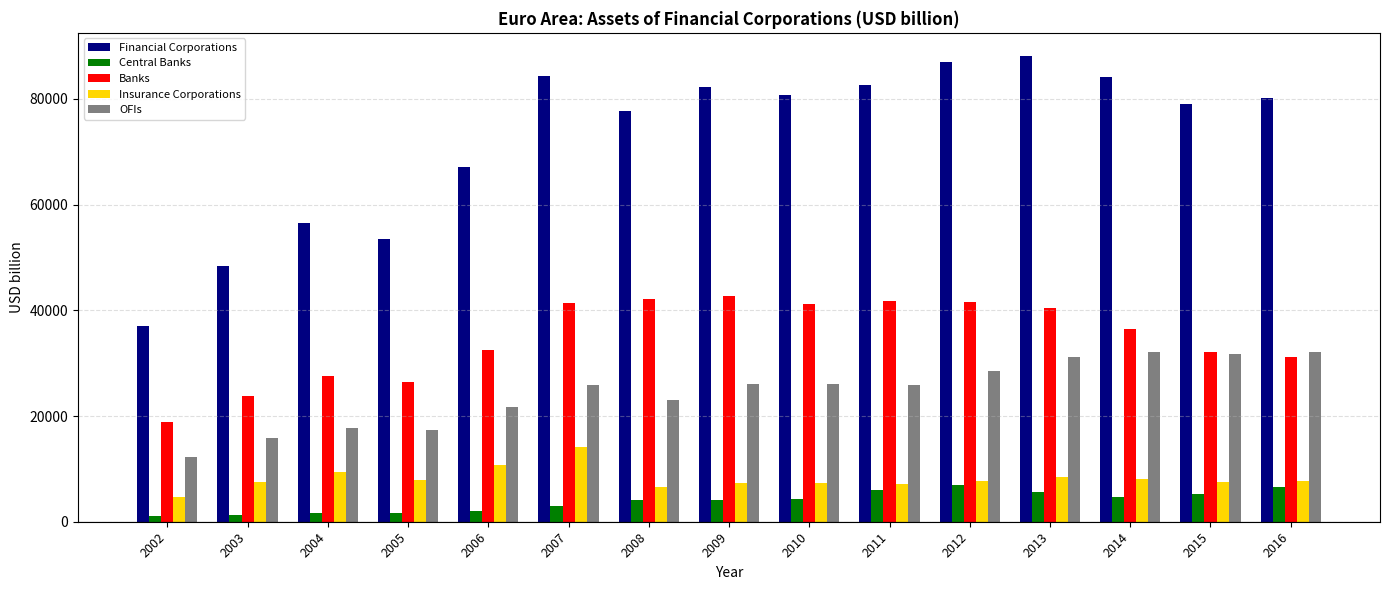

The value of Insurance Corporations at 2006 is 10762.4. True or false?

True